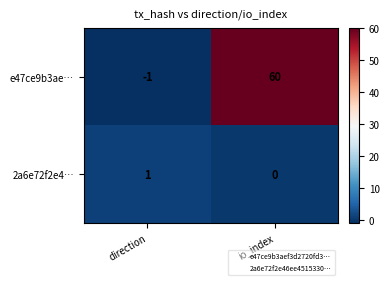

What is the minimum value shown in the chart?

-1